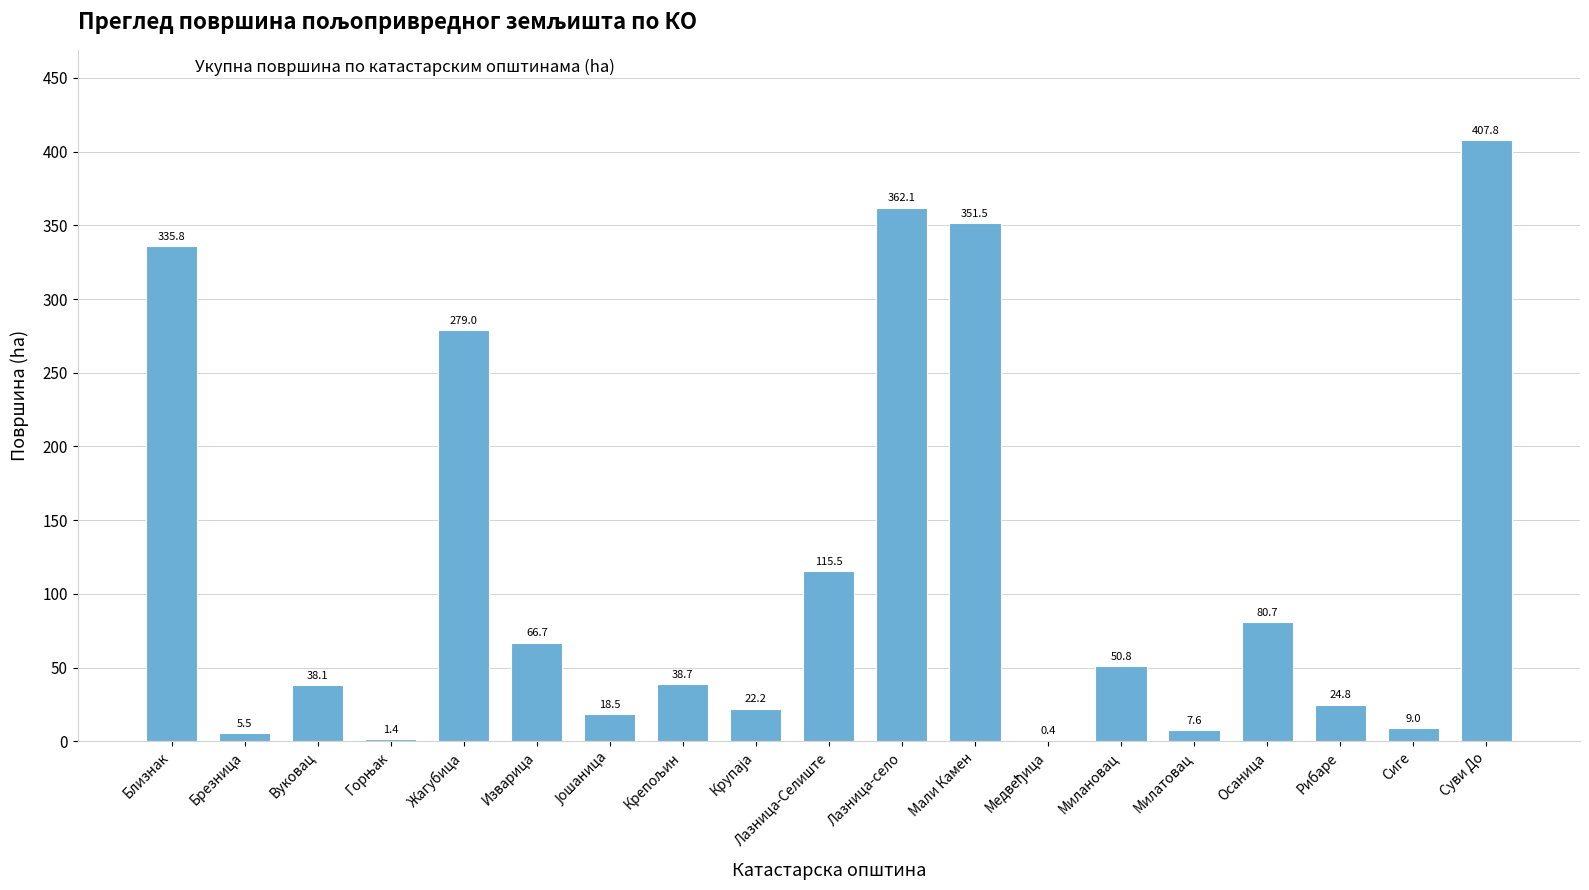

The value at Осаница is 121.8. True or false?

False